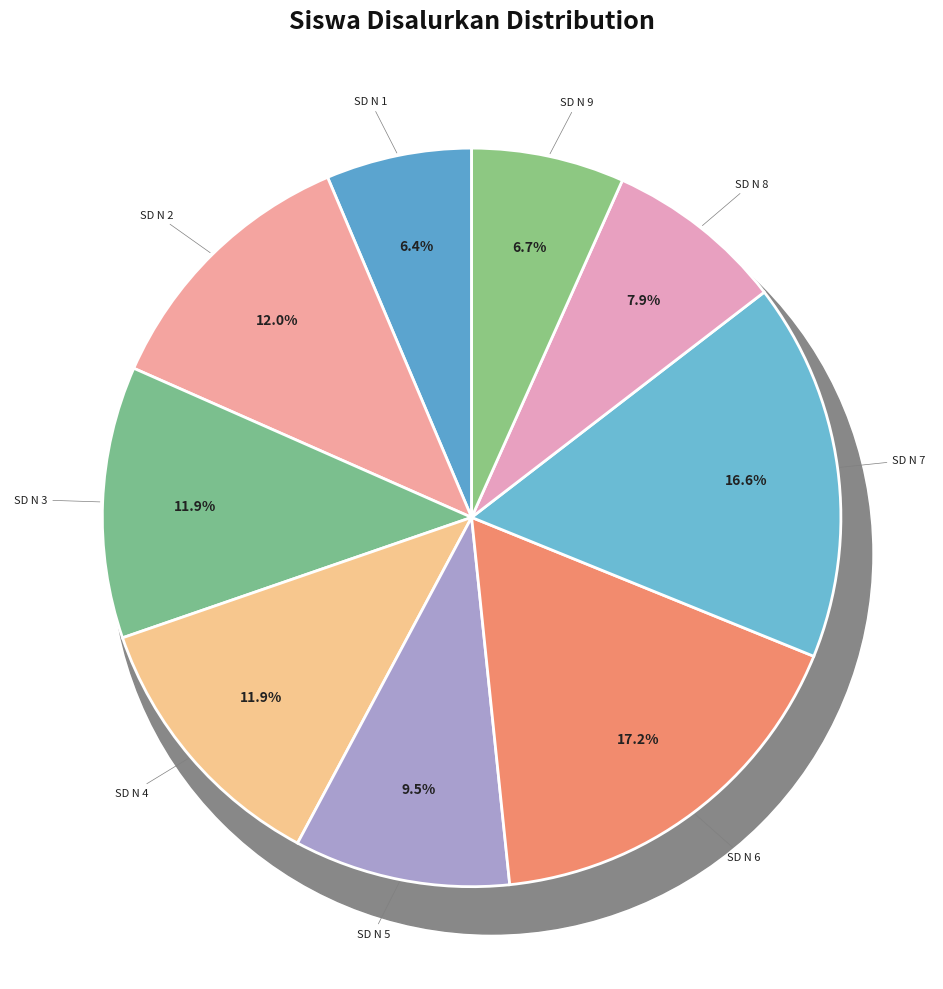

Count the number of slices in the pie.

9